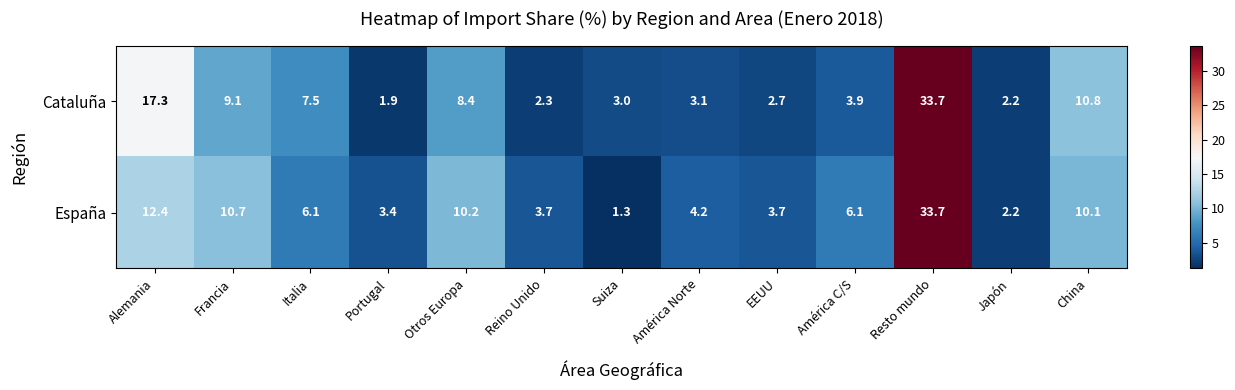

At which category does the chart reach its peak across all series?

Resto mundo